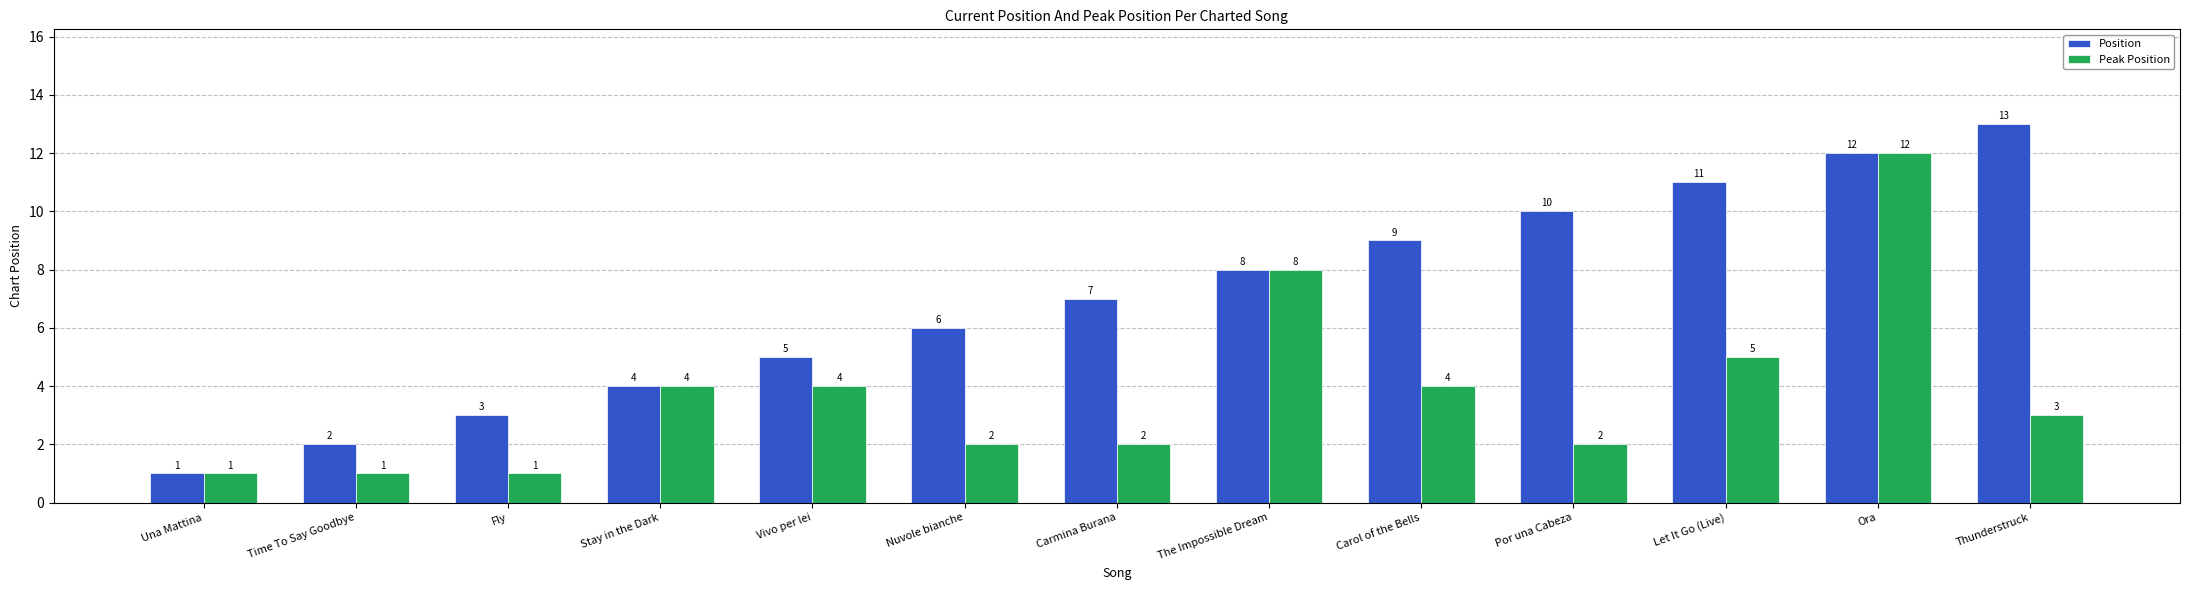

List the series in order of their overall mean, lowest first.

Peak Position, Position